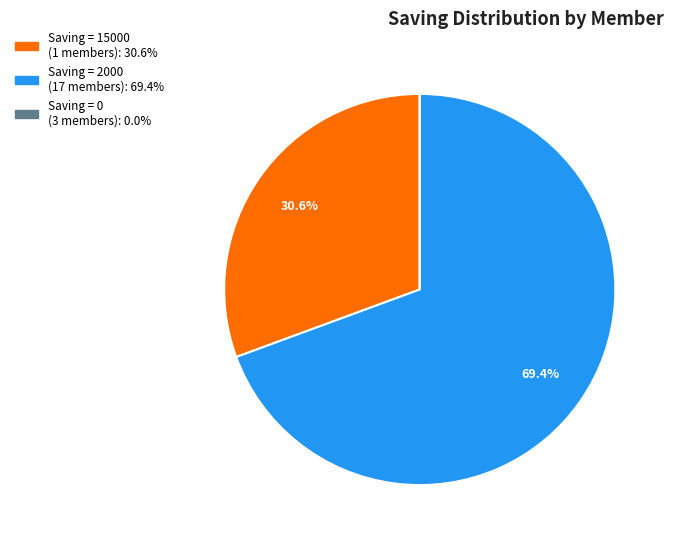

Is there a majority slice in this chart?

Yes